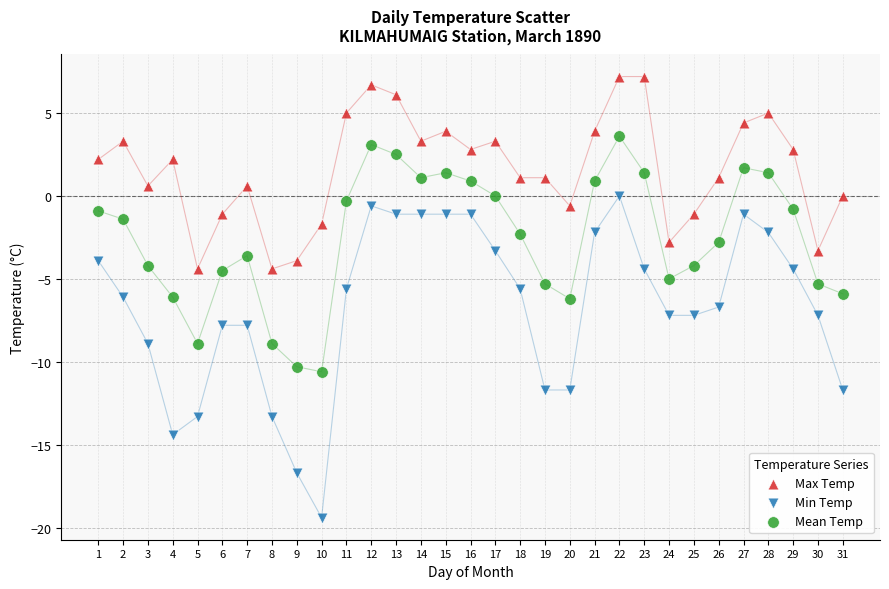

Across all data points, what is the range of X values (max minus min)?

30.0